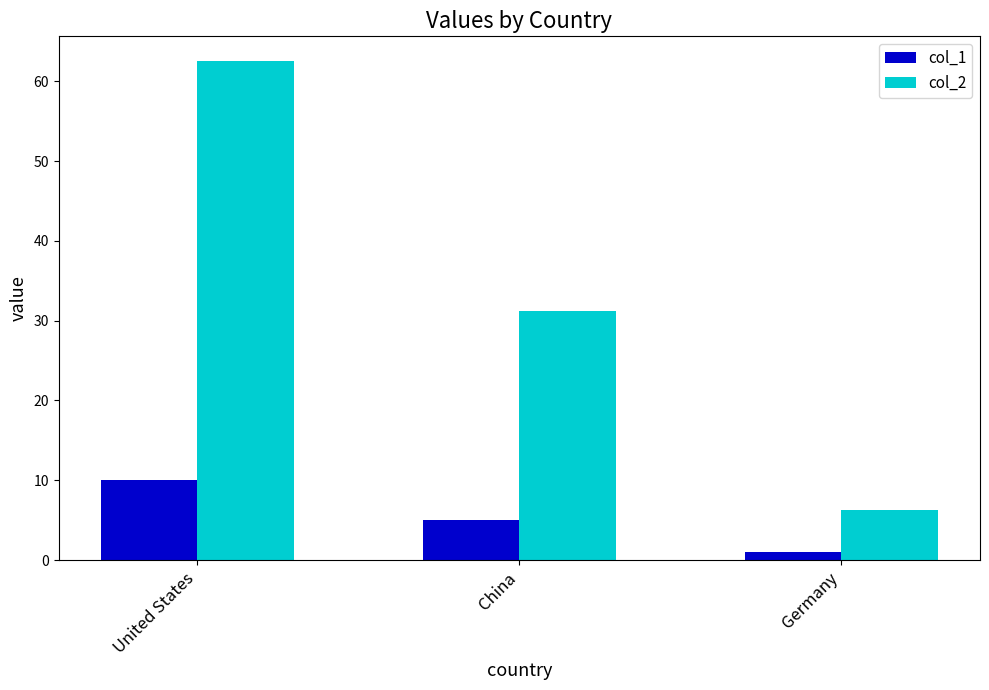

List the labels in order of col_1 value, smallest first.

Germany, China, United States